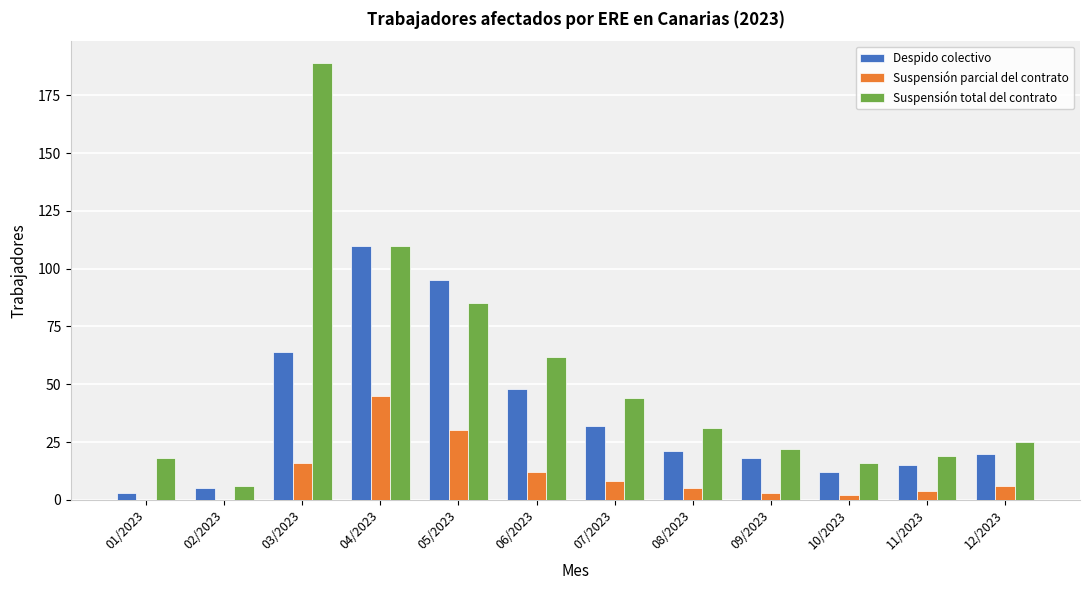

Are the bars horizontal?

No